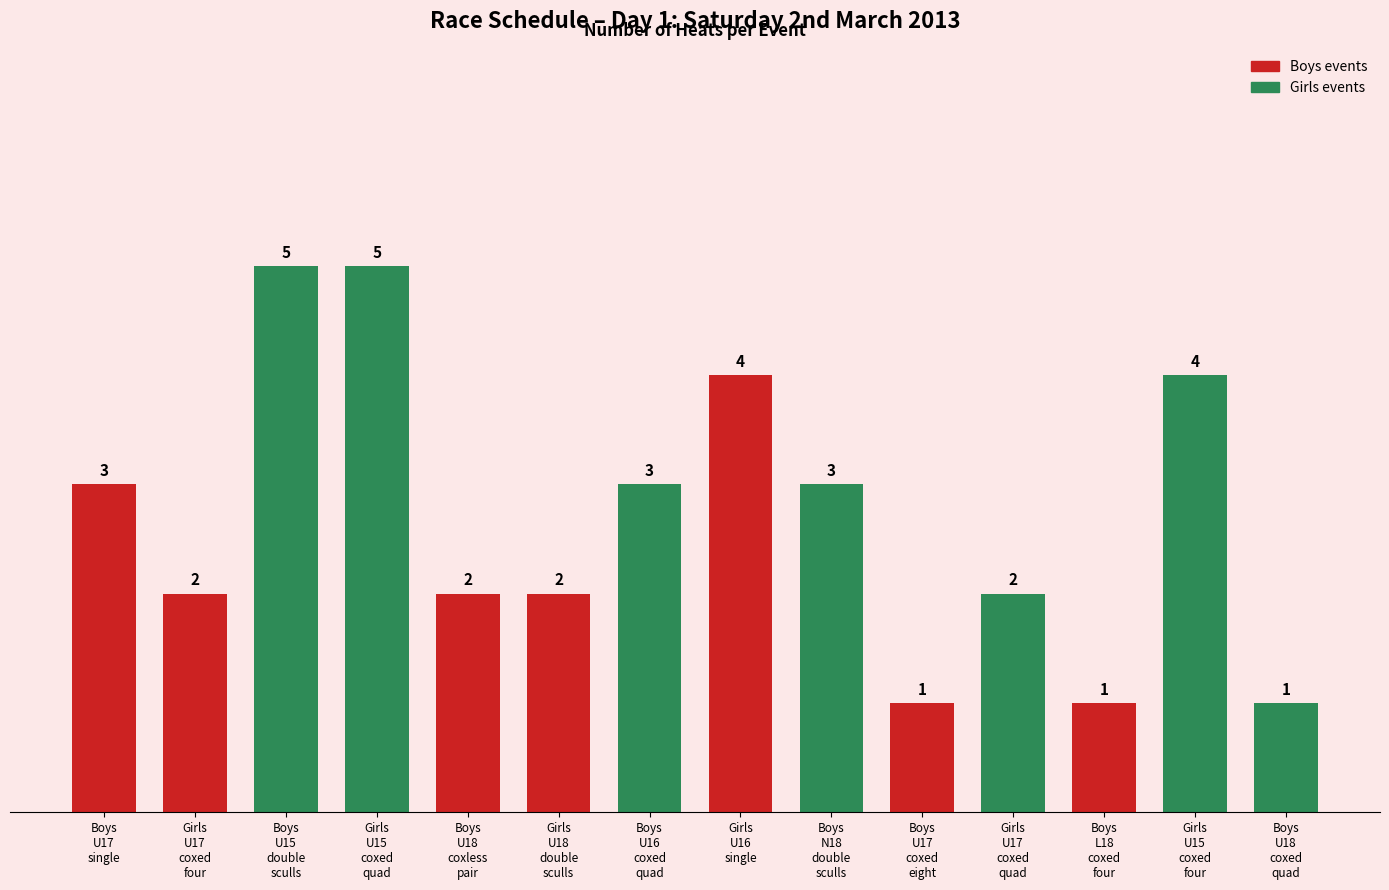

The value at Boys
U18
coxed
quad is 2. True or false?

False